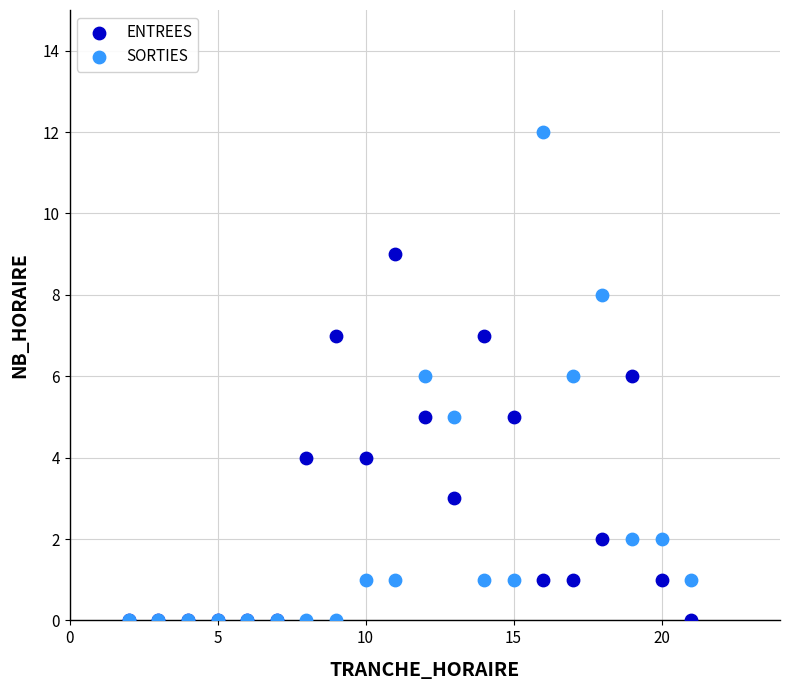

What are all the series names shown in the legend?

ENTREES, SORTIES